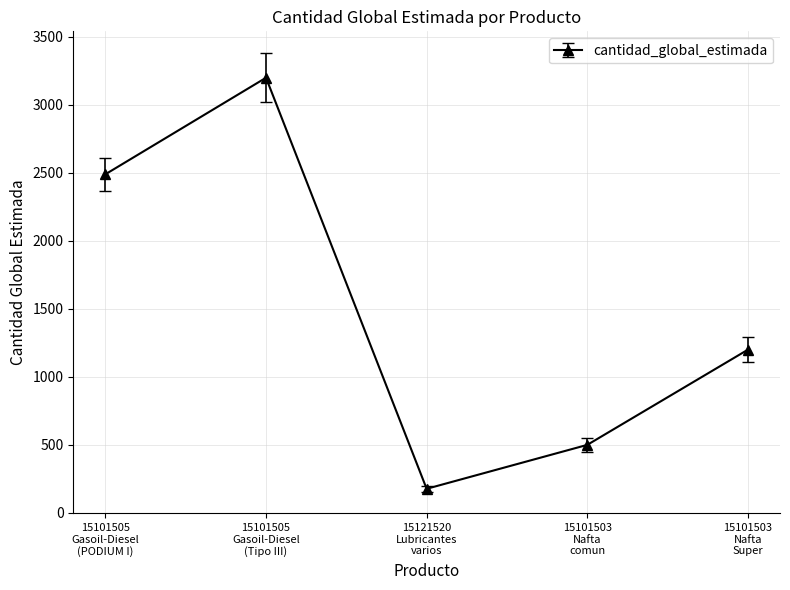

What is the difference between the values at 15101503
Nafta
comun and 15101503
Nafta
Super?

700